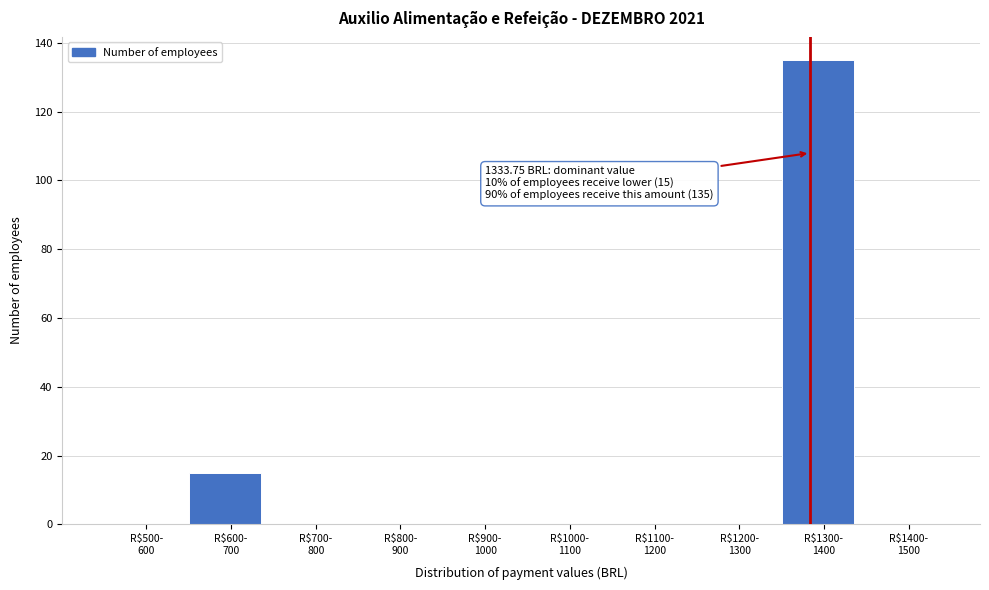

What is the sum of all values?

150